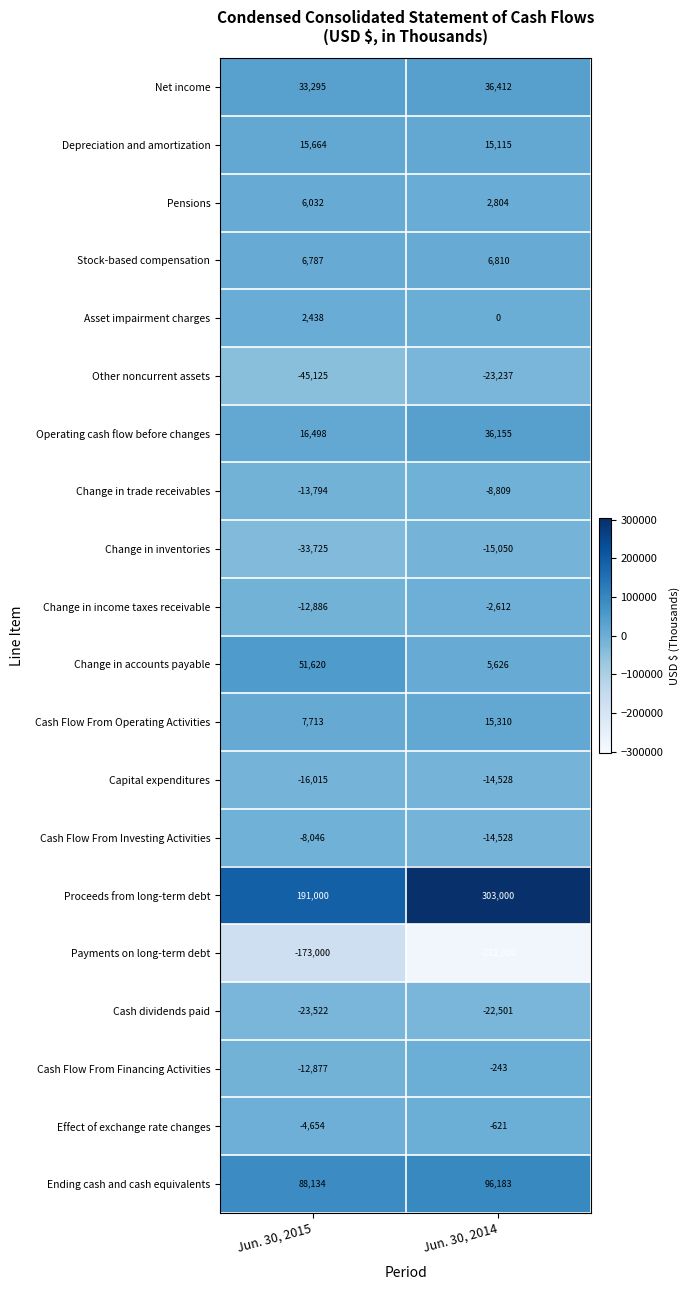

What value does the Cash Flow From Operating Activities series have at Jun. 30, 2014?

15310